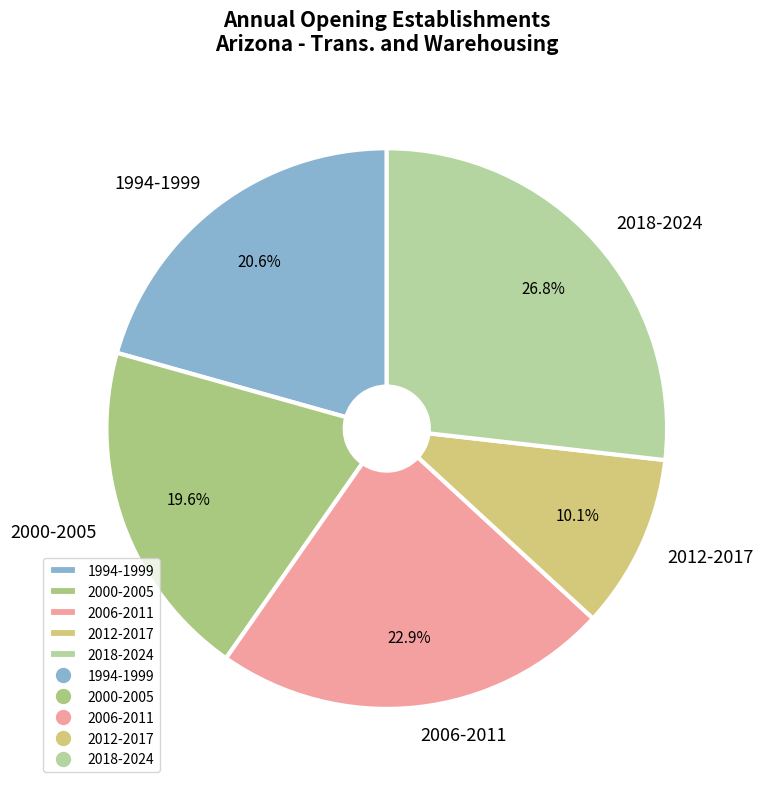

Is there any slice that represents more than half of the pie?

No